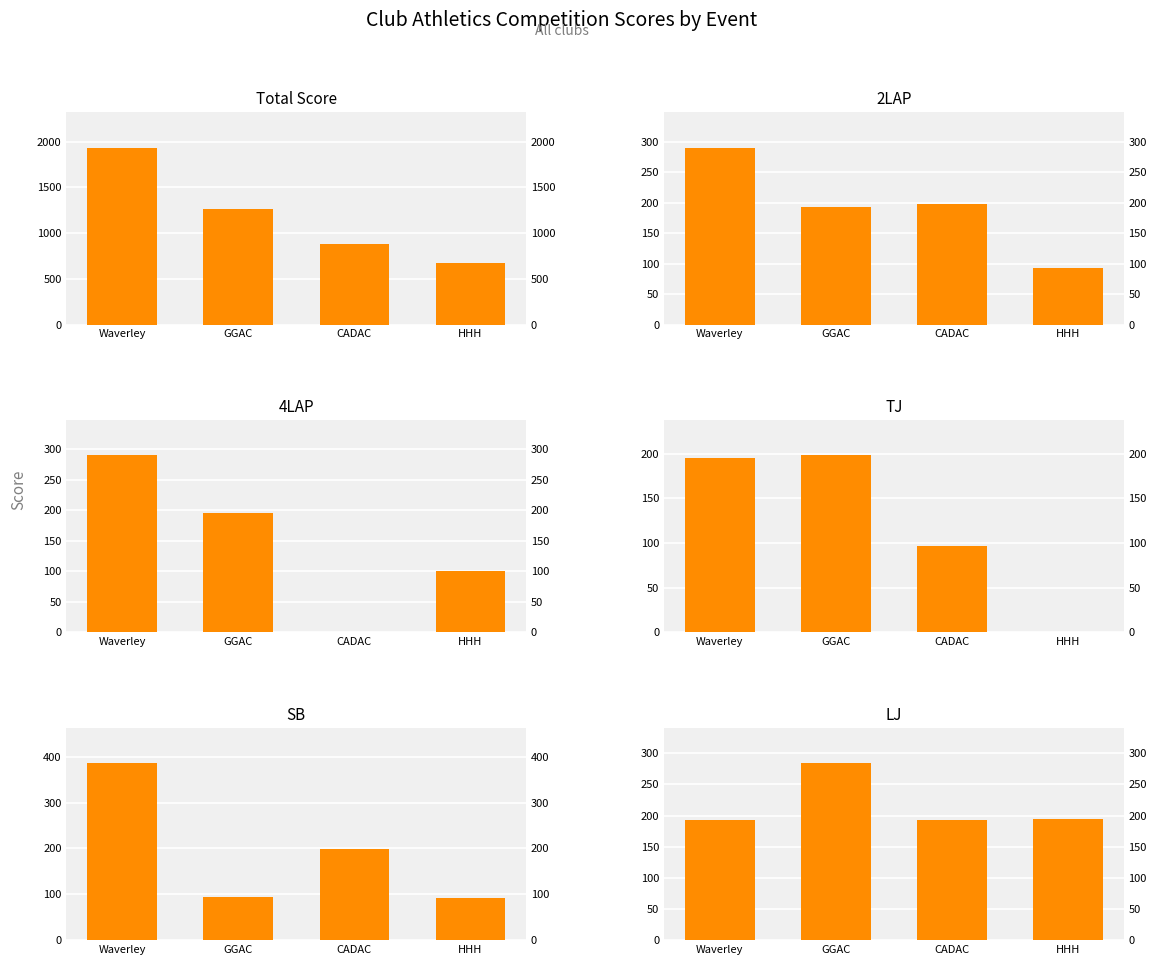

Which has a higher value, GGAC or HHH?

GGAC